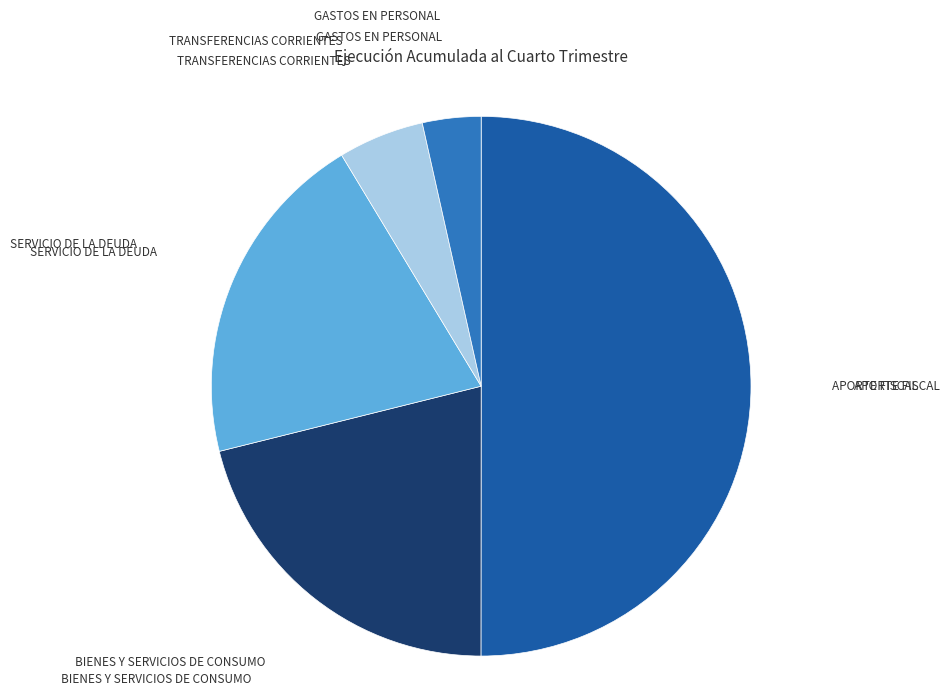

How many slices are in this pie chart?

5